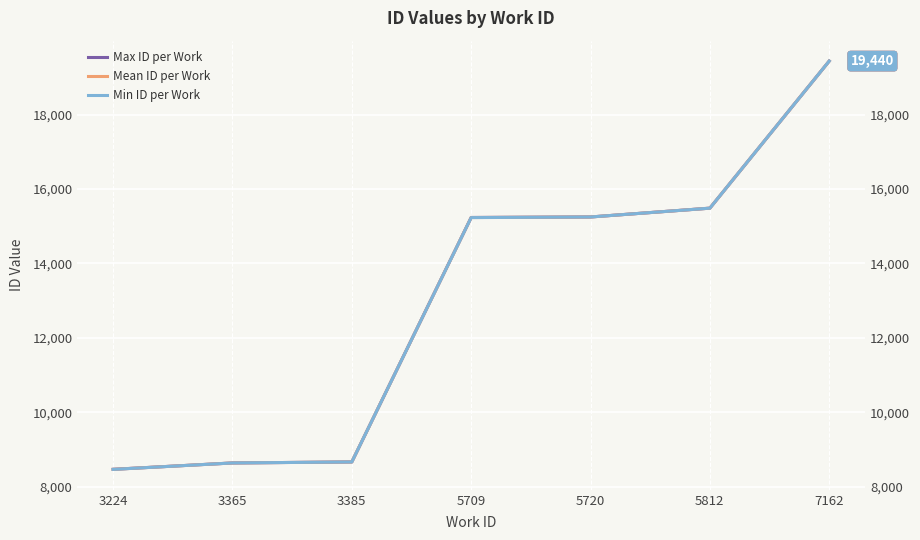

What is the difference between the highest and lowest values at 3224?

2